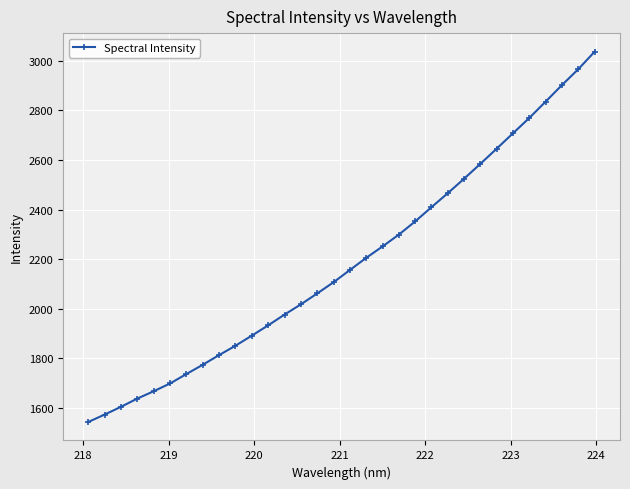

Count the number of values greater than 2156.

16